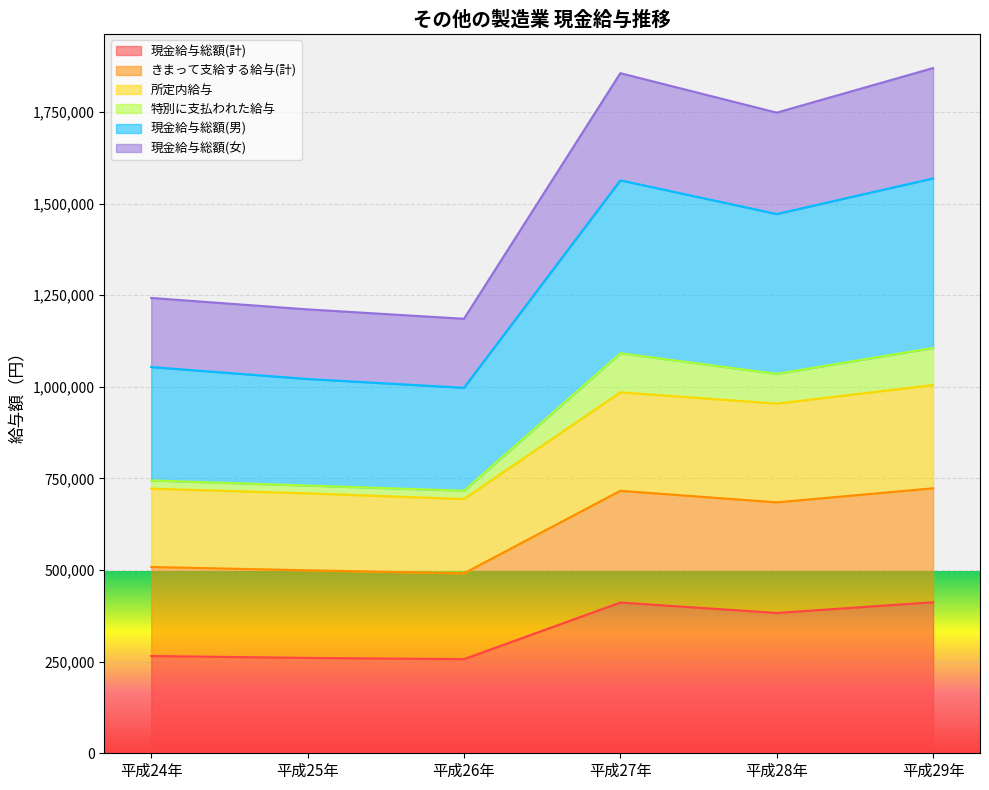

At which category does the chart reach its peak across all series?

平成29年